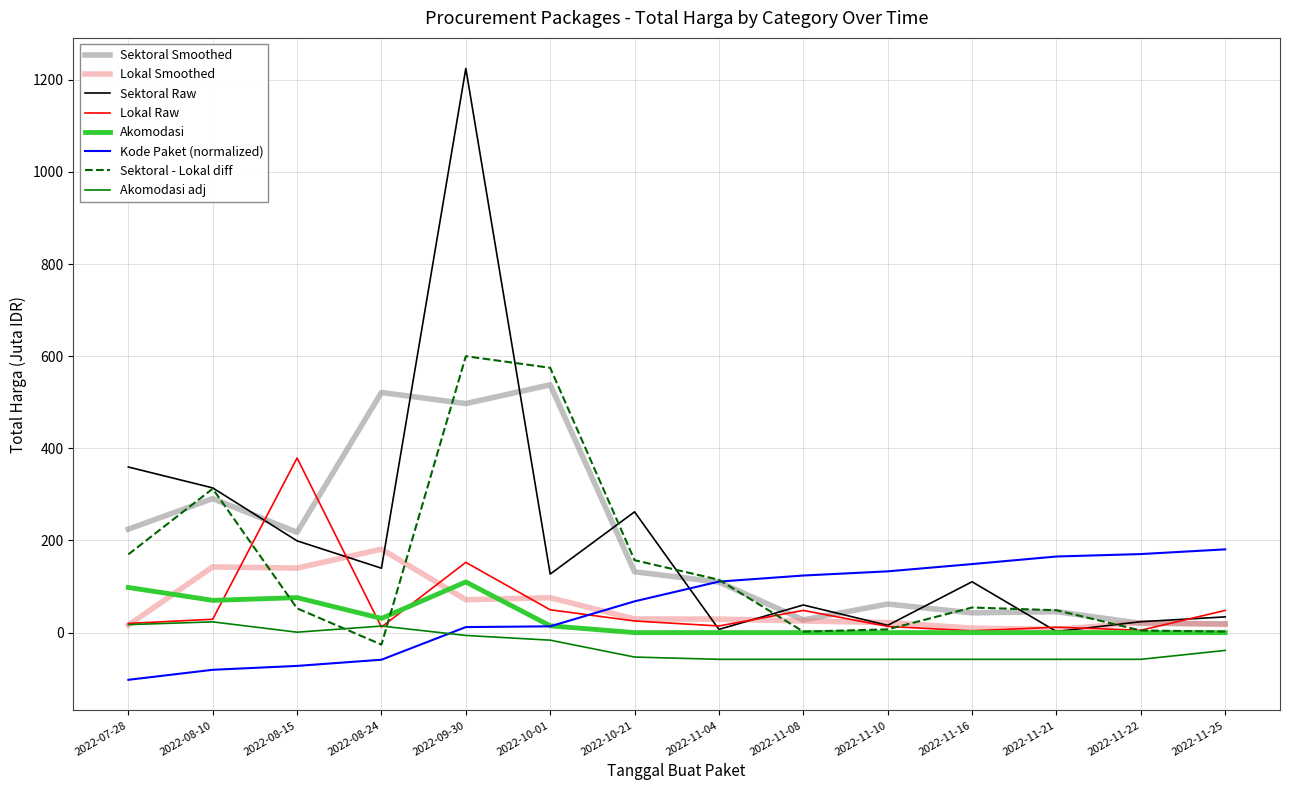

The Akomodasi adj series shows -6.2 at 2022-09-30. True or false?

True